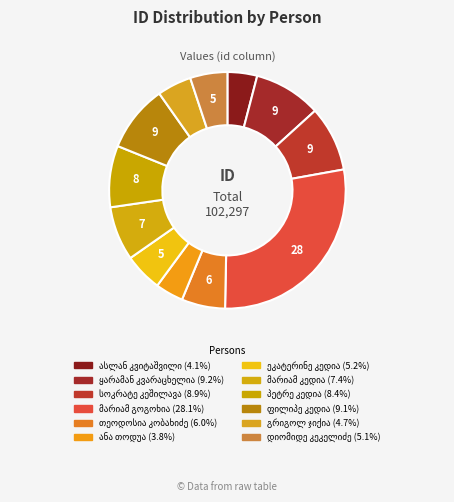

The დიომიდე კეკელიძე slice represents 5% of the pie. True or false?

True